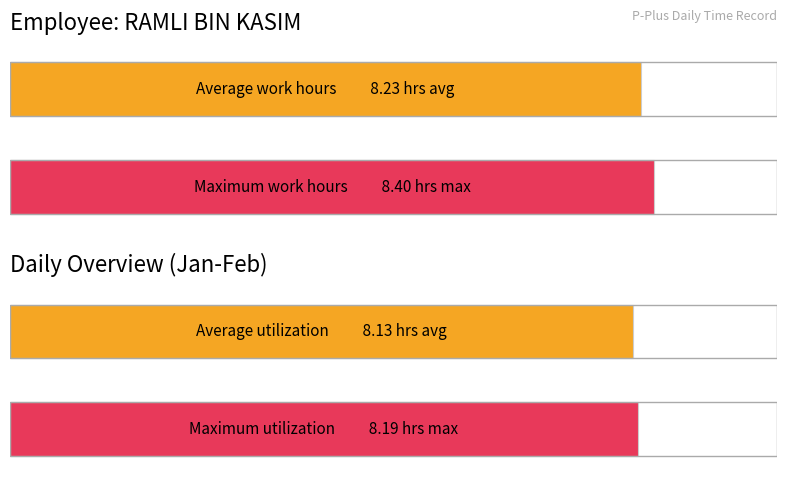

What is the minimum value for Average utilization?

8.1